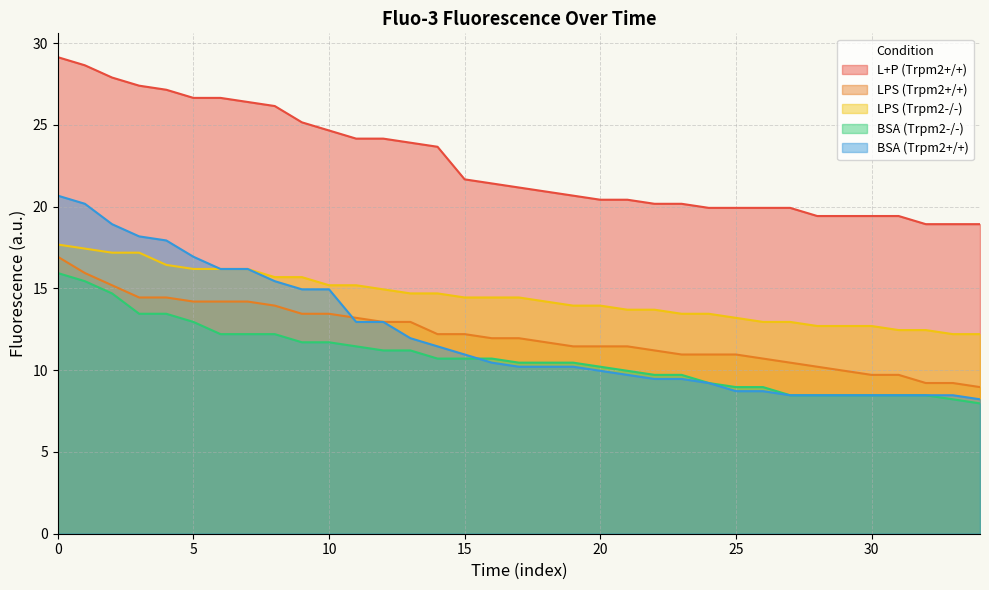

What are all the series names shown in the legend?

L+P (Trpm2+/+), LPS (Trpm2+/+), LPS (Trpm2-/-), BSA (Trpm2-/-), BSA (Trpm2+/+)